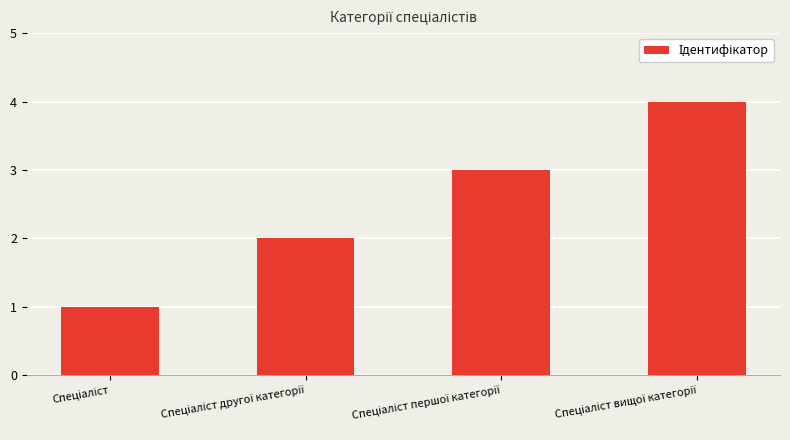

What is the value of the 4th bar from the left?

4